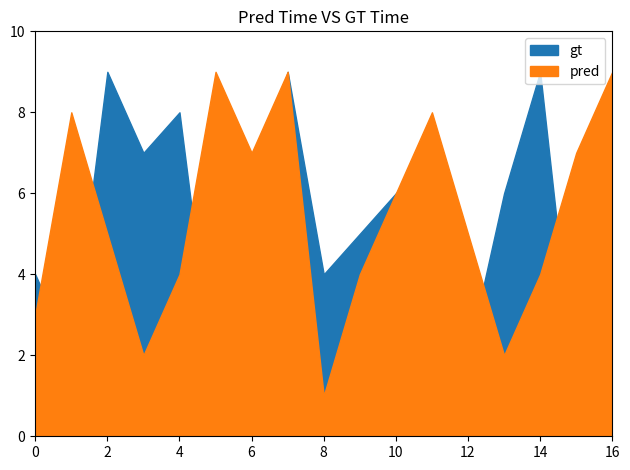

In col_2, how many points are higher than both neighbors (excluding endpoints)?

5